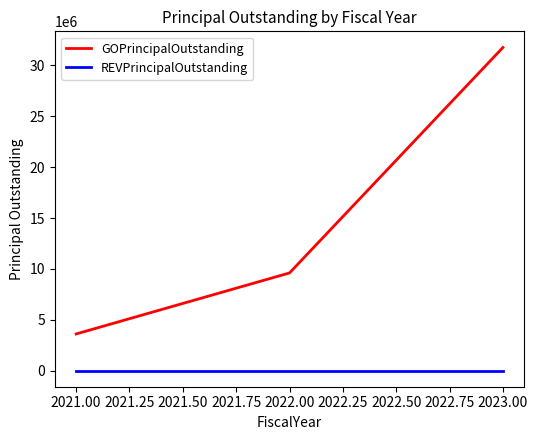

Where is GOPrincipalOutstanding nearest to the value 17685000?

2022.00